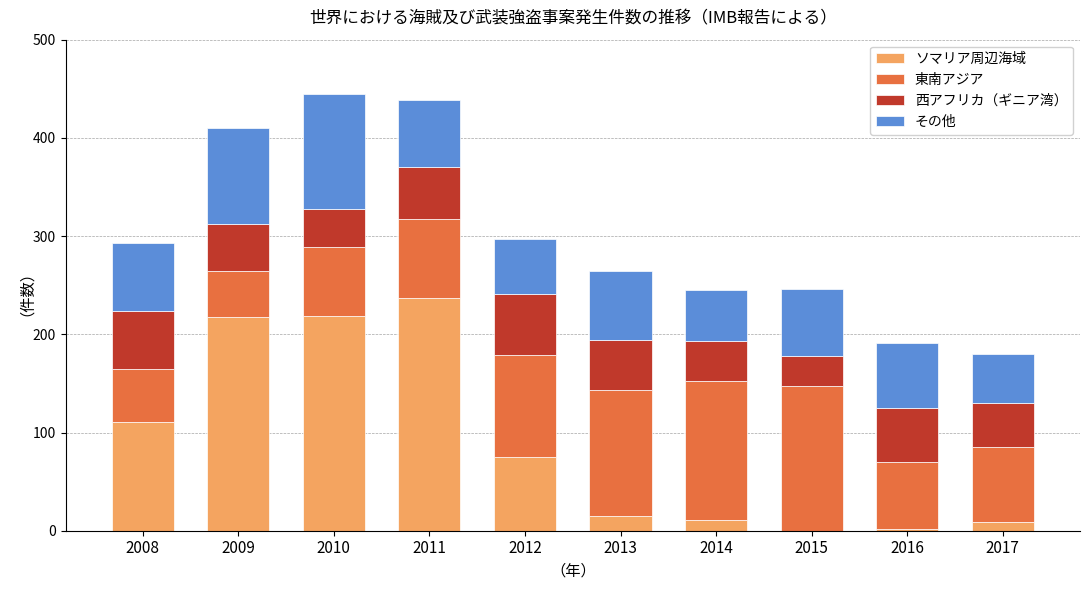

The ソマリア周辺海域 series shows 218 at 2009. True or false?

True